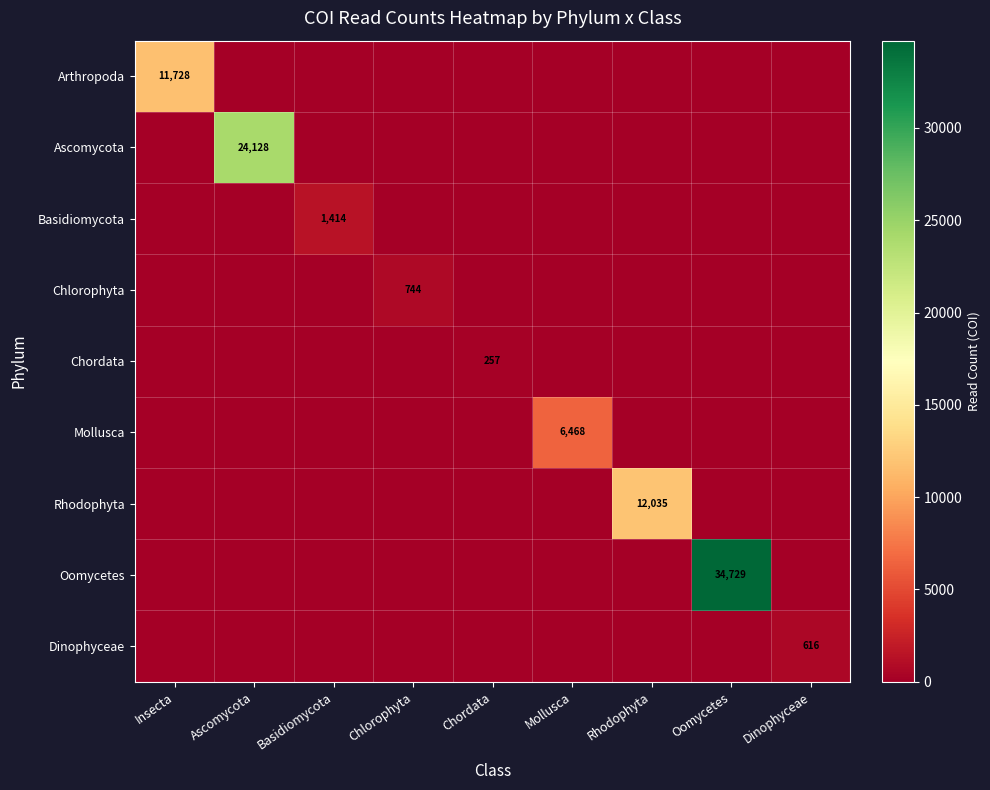

Is it true that Oomycetes equals 59245 at Oomycetes?

False